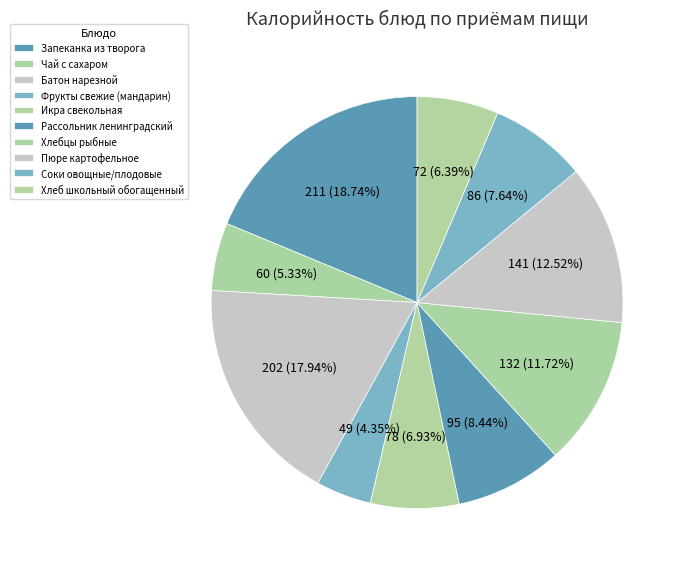

Does Запеканка из творога represent more than half of the total?

No